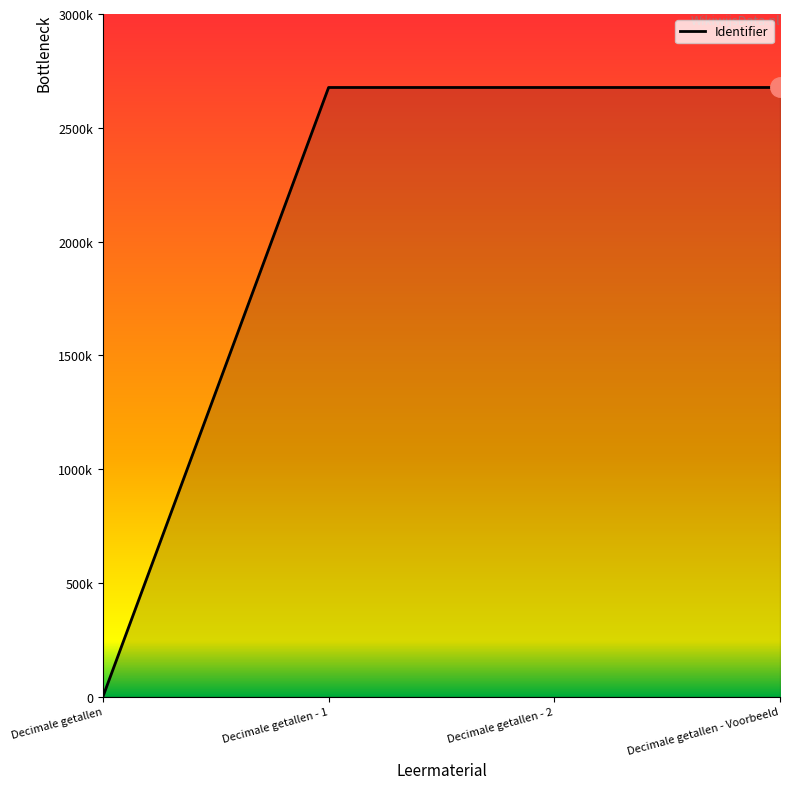

Reading left to right, what are all the values shown in this chart?

0	2677065	2677091	2677092